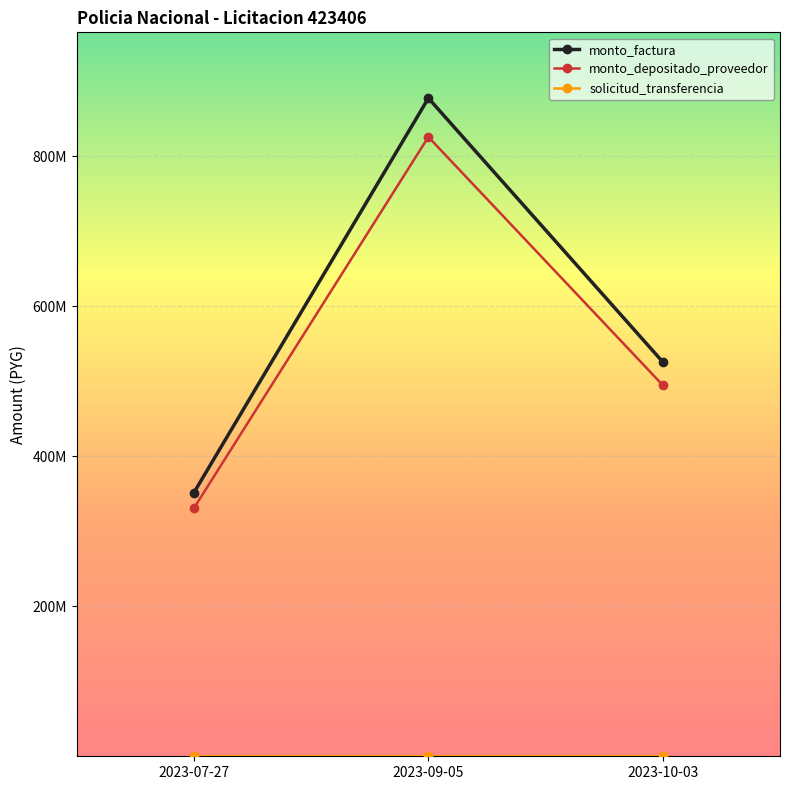

Does the chart have visible grid lines?

Yes